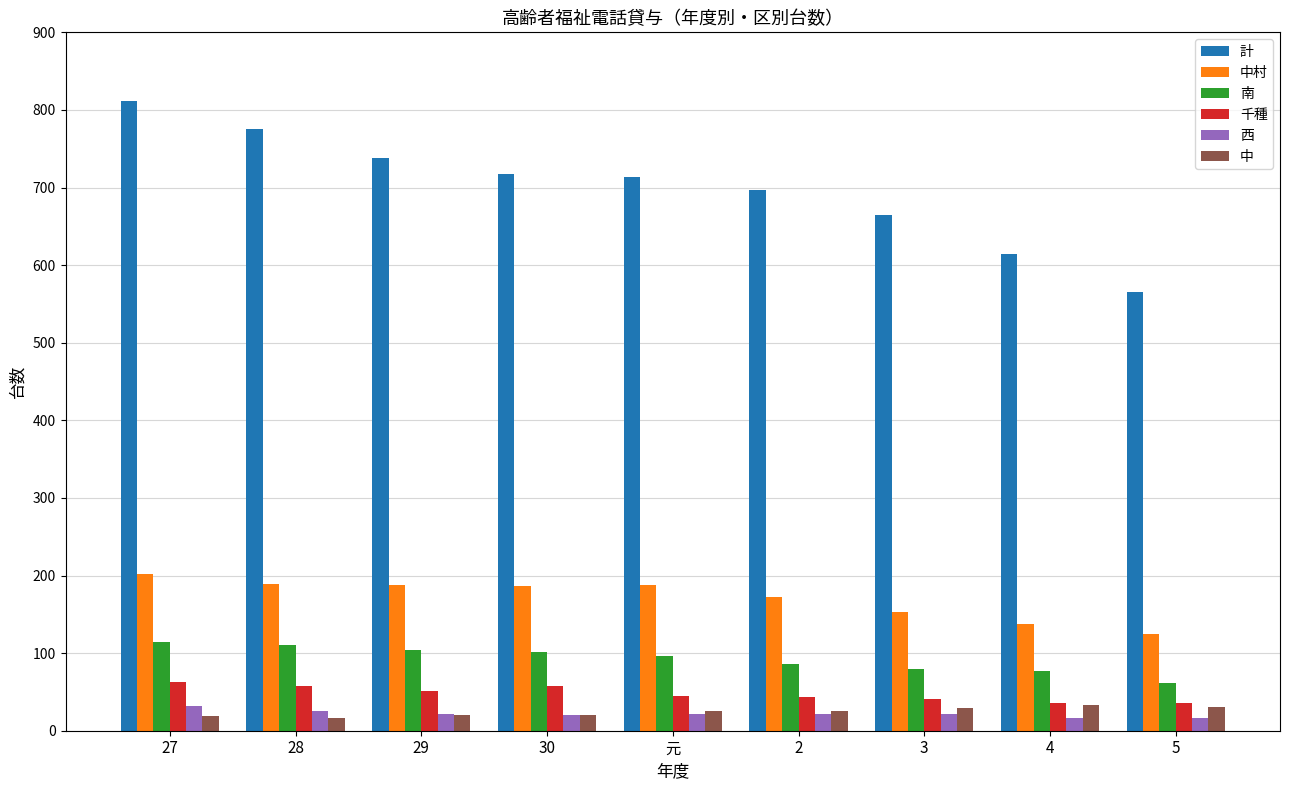

Which series changed the most between 30 and 5?

計